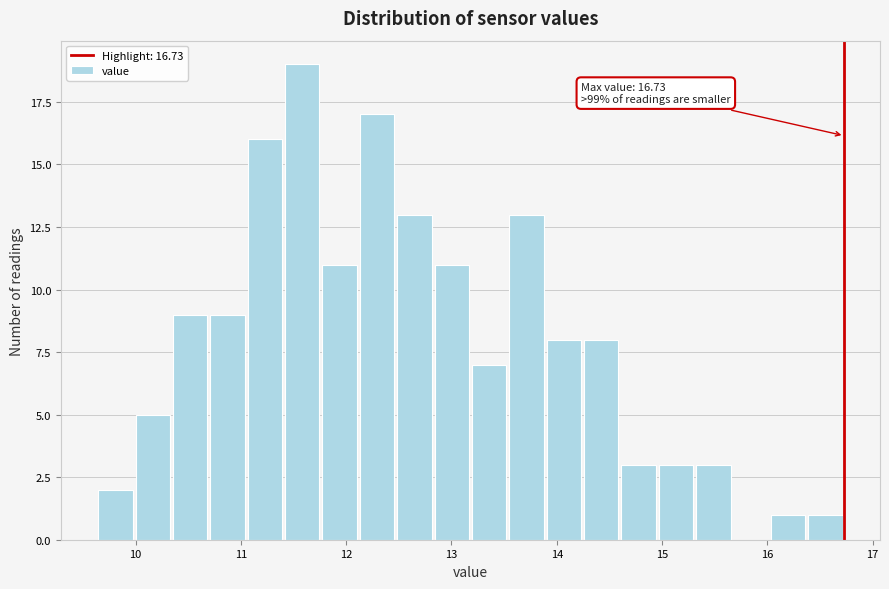

Read against the x-axis, roughly where is the centre of the tallest bar?

11.6